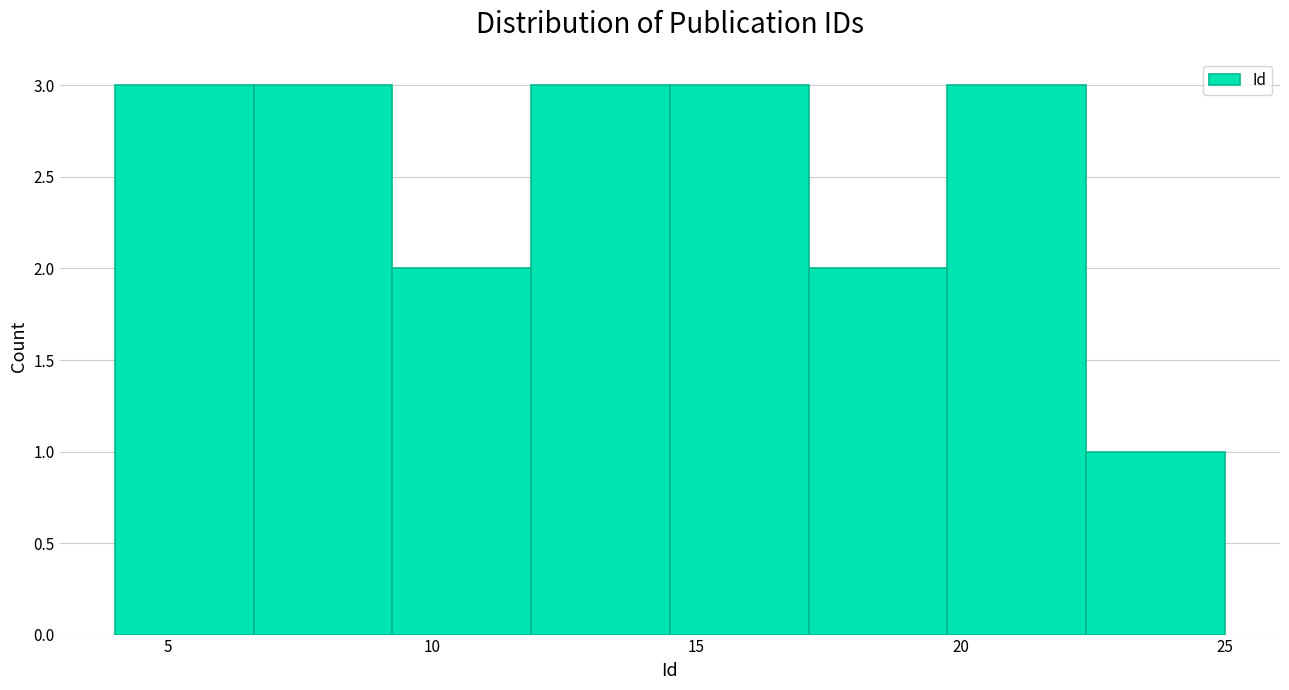

How tall is the bar that spans 22.5 to 25.0 on the x-axis? Neither the bar edges nor the heights are printed on the chart, so give them approximately, as read against the axes.

1